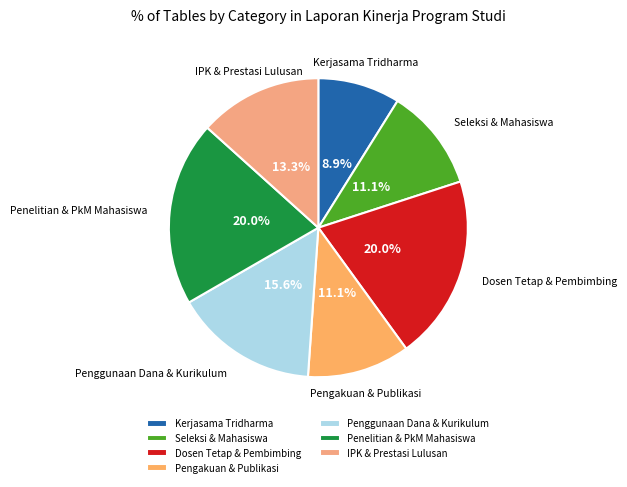

To the nearest percent, what portion does Penelitian & PkM Mahasiswa represent?

20%